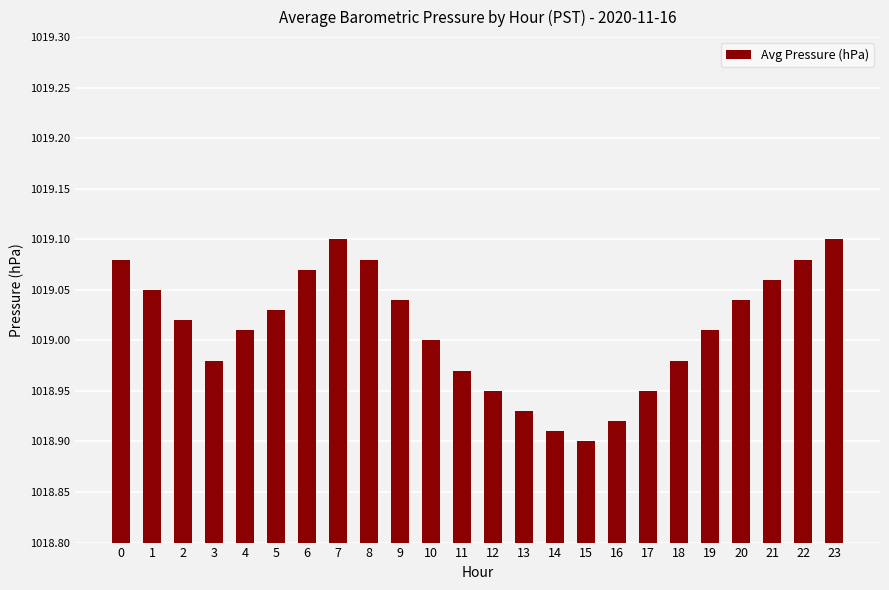

Count the number of data series in this chart.

1